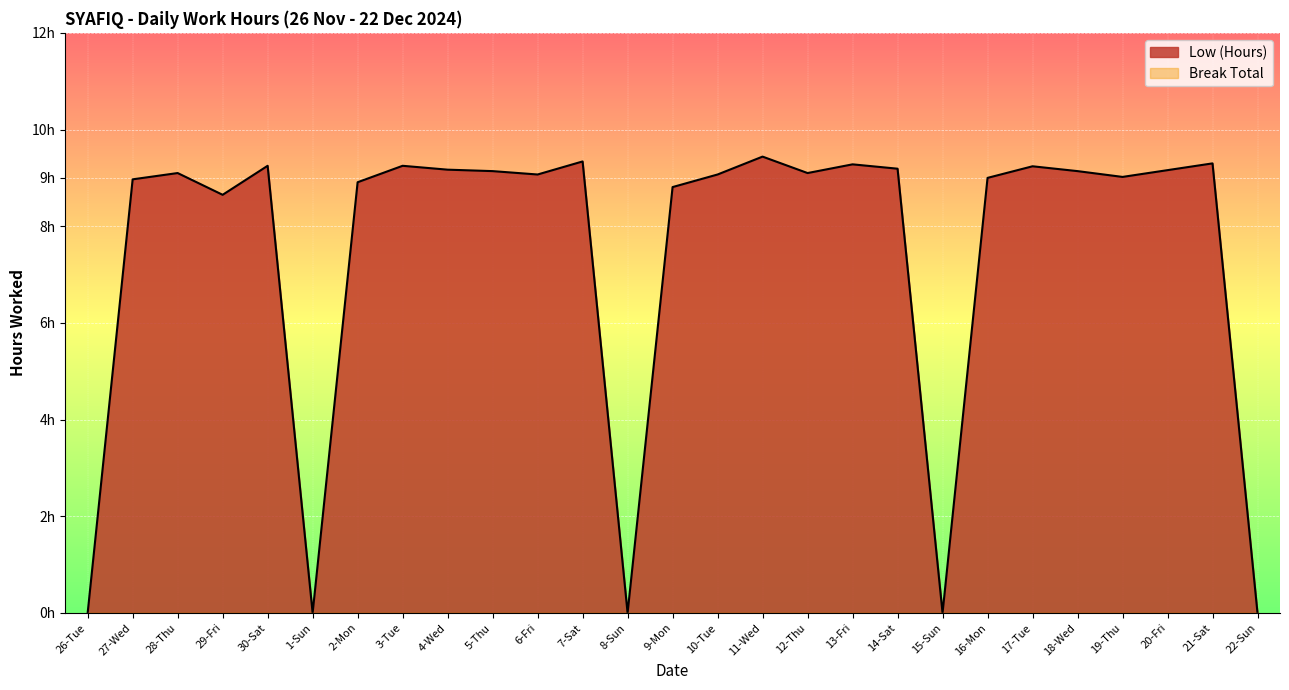

Is it true that the value at 9-Mon is 12.3?

False